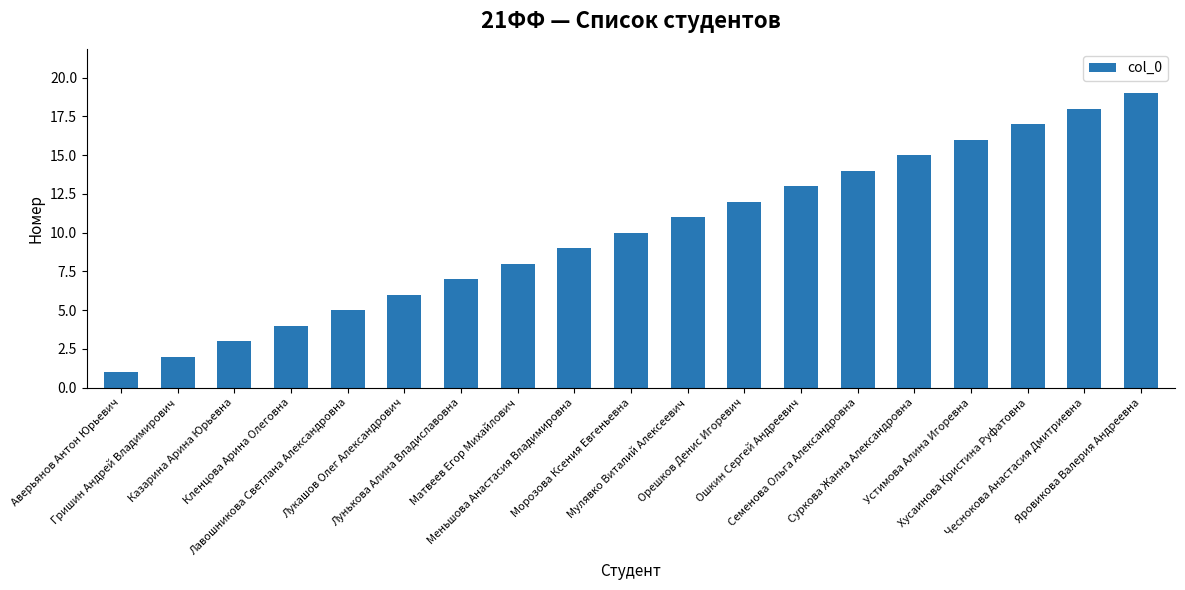

What is the maximum value shown in the chart?

19